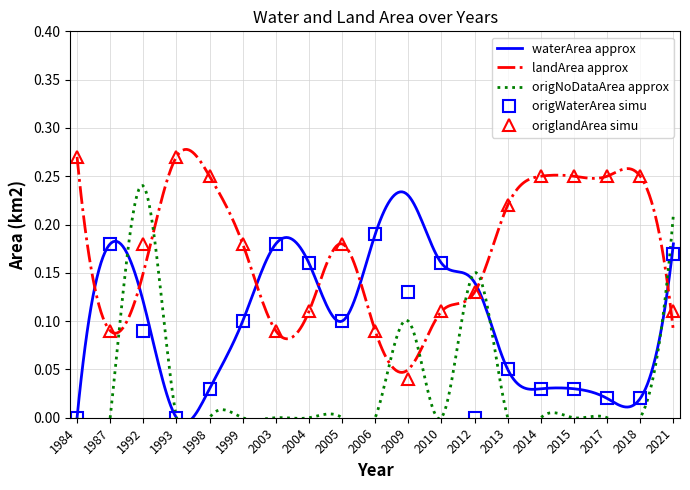

What is the value of the origlandArea point at the 12th from the left?

0.1